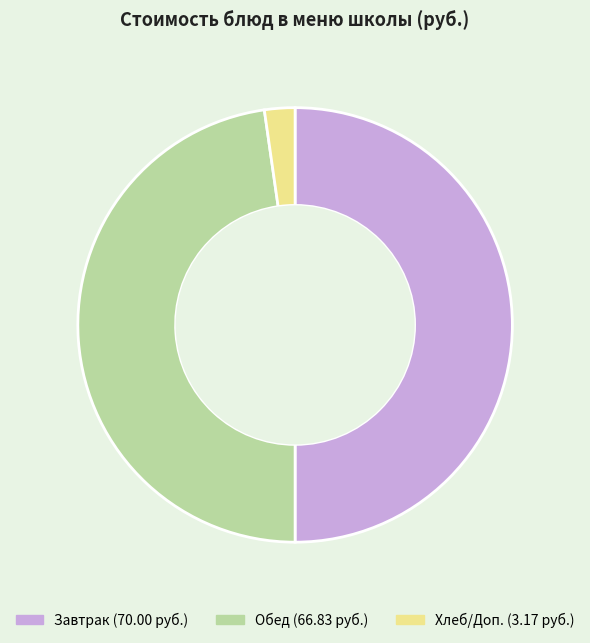

Count the number of slices in the pie.

3